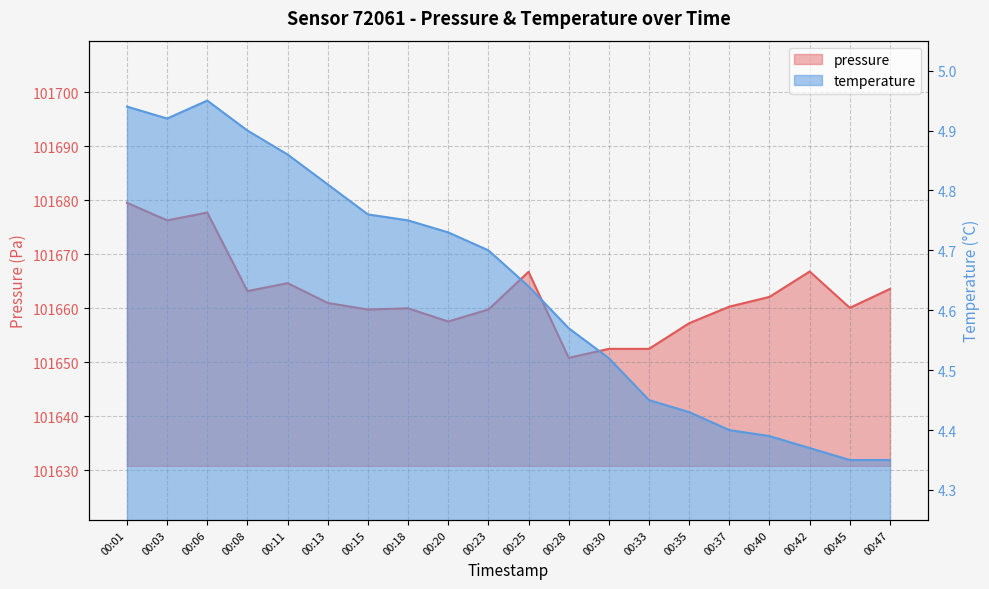

Reading left to right, list all the values displayed in this chart.

pressure: 101679.5	101676.2	101677.7	101663.2	101664.6	101661.0	101659.8	101660.0	101657.5	101659.8	101666.7	101650.8	101652.5	101652.5	101657.2	101660.3	101662.1	101666.8	101660.1	101663.6
temperature: 4.9	4.9	5.0	4.9	4.9	4.8	4.8	4.8	4.7	4.7	4.6	4.6	4.5	4.5	4.4	4.4	4.4	4.4	4.3	4.3